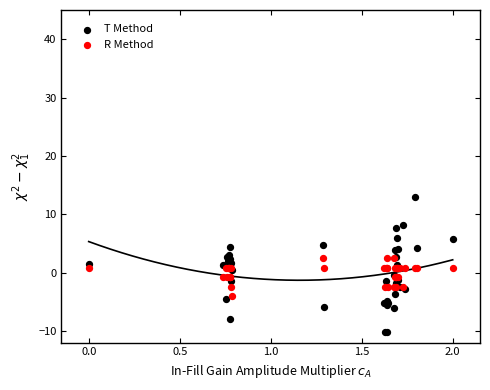

Which series reaches the minimum Y coordinate?

T Method